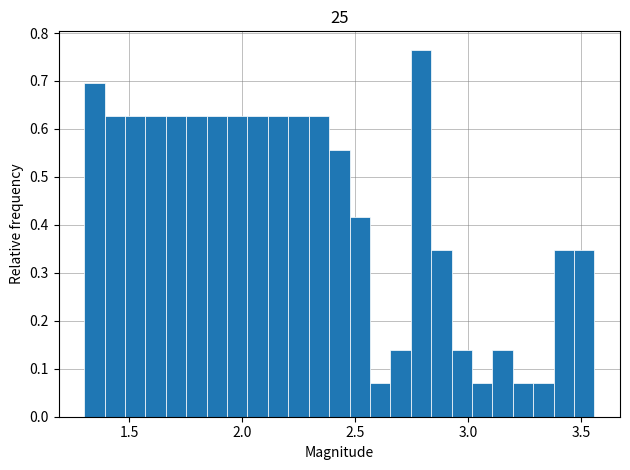

Read against the x-axis, roughly where is the centre of the tallest bar?

2.80